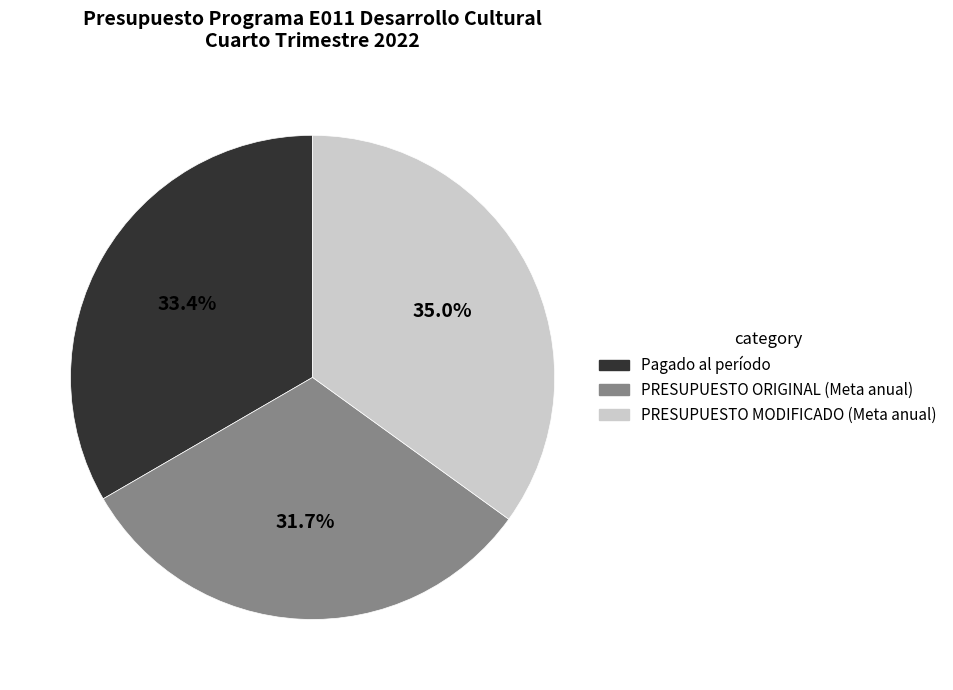

What is the ratio of the value at PRESUPUESTO MODIFICADO (Meta anual) to the value at PRESUPUESTO ORIGINAL (Meta anual)?

1.1